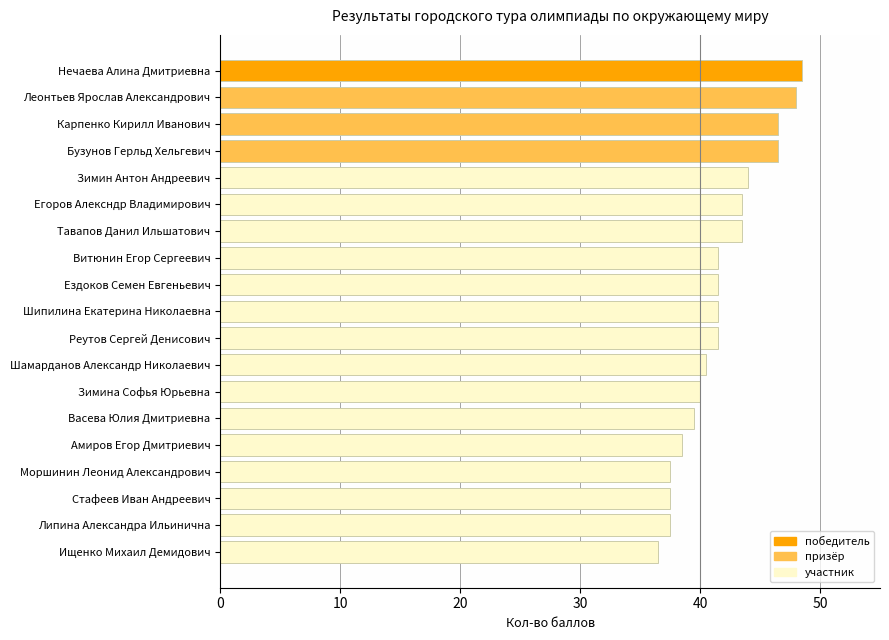

What is the greatest value displayed?

48.5